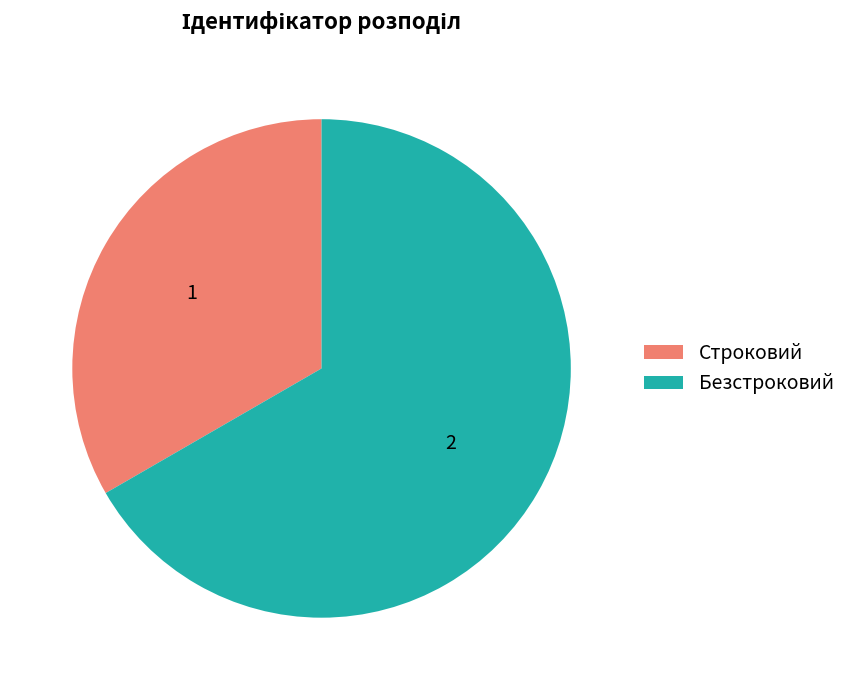

Approximately how many times larger is the value at Безстроковий compared to Строковий?

2.0